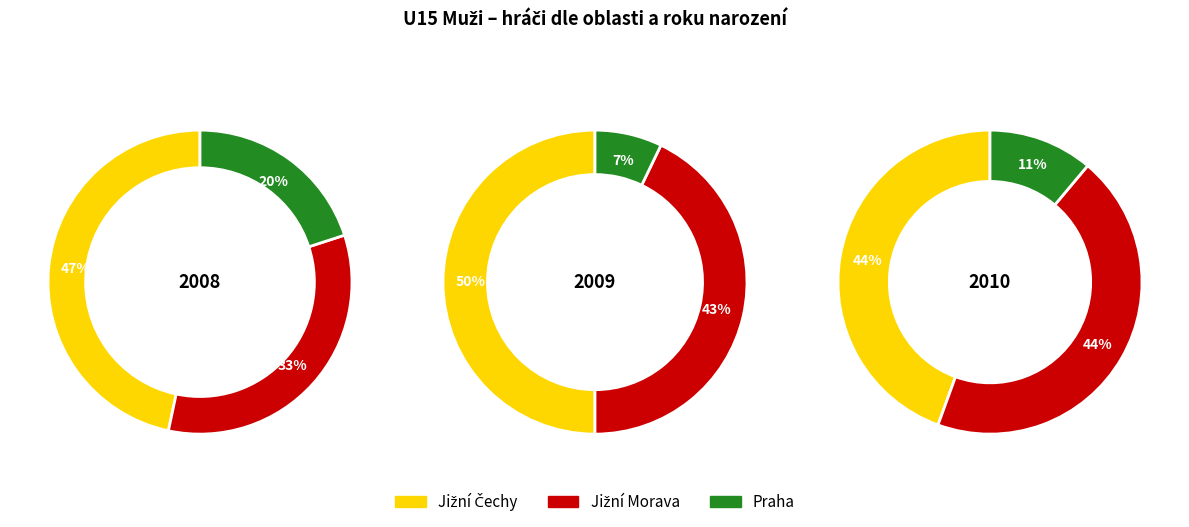

How many slices are in this pie chart?

3